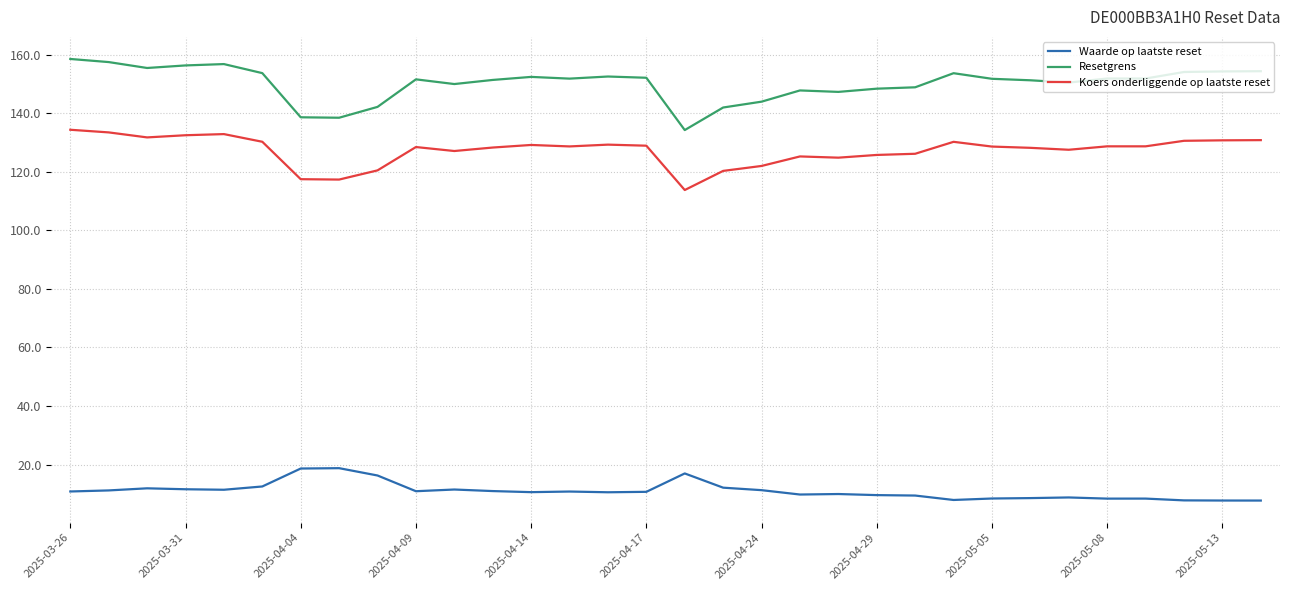

What is the average value of the Waarde op laatste reset series?

11.0